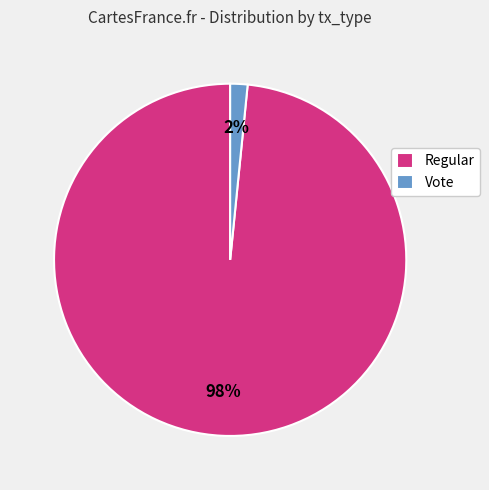

Which category has the biggest portion of the pie?

Regular